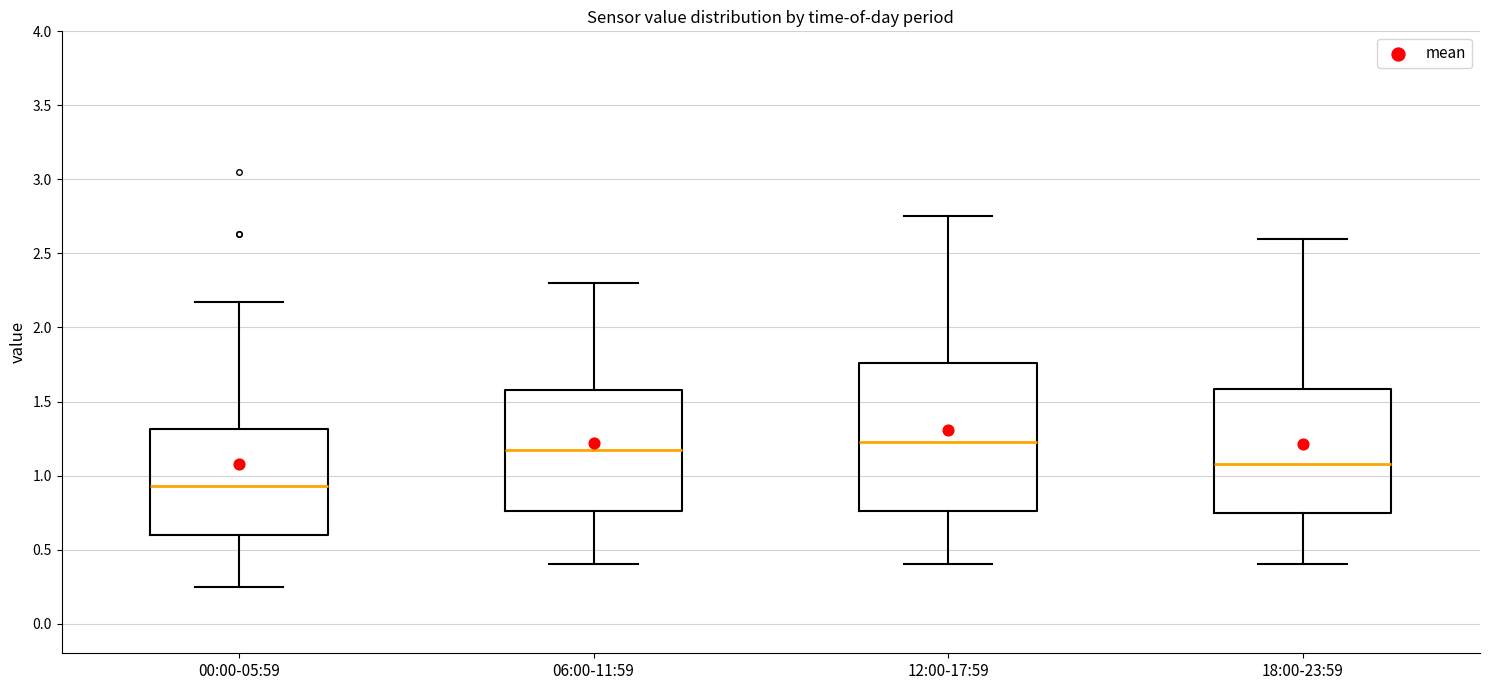

Reading left to right, transcribe this box plot: for each box, give where its median line is, the range the box spans, and where its two whiskers end, as read against the y-axis. The values are not printed on the chart, so give them approximately, as read against the axis.

00:00-05:59: median 0.95, box 0.60 to 1.30, whiskers 0.25 to 2.15
06:00-11:59: median 1.20, box 0.75 to 1.60, whiskers 0.40 to 2.30
12:00-17:59: median 1.25, box 0.75 to 1.75, whiskers 0.40 to 2.75
18:00-23:59: median 1.10, box 0.75 to 1.60, whiskers 0.40 to 2.60